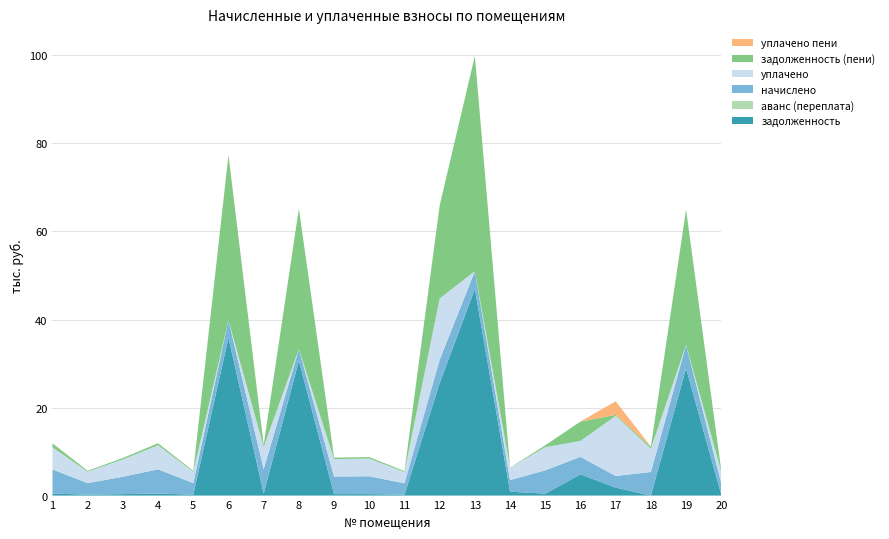

Reading left to right, list all the values displayed in this chart.

задолженность: 1=458.2	2=217.8	3=331.3	4=458.9	5=219.1	6=35869.9	7=460.9	8=30649.0	9=333.0	10=337.7	11=214.4	12=25572.0	13=46952.7	14=884.3	15=441.6	16=4828.1	17=1824.7	18=0.0	19=28888.5	20=219.8
аванс (переплата): 1=0.0	2=0.0	3=0.0	4=0.0	5=0.0	6=0.0	7=0.0	8=0.0	9=0.0	10=0.0	11=0.0	12=0.0	13=0.0	14=0.0	15=0.0	16=0.0	17=0.0	18=0.0	19=0.0	20=0.0
начислено: 1=5498.5	2=2613.4	3=3956.0	4=5506.4	5=2613.4	6=3964.1	7=5530.4	8=2629.3	9=3996.0	10=4051.9	11=2573.4	12=5298.7	13=4027.9	14=2637.4	15=5298.7	16=3980.0	17=2629.3	18=5362.7	19=5298.7	20=2637.4
уплачено: 1=4993.5	2=2591.1	3=3922.7	4=5459.6	5=2552.7	6=0.0	7=5071.5	8=0.0	9=3962.0	10=4017.4	11=2551.5	12=13900.0	13=0.0	14=2834.7	15=5253.6	16=3601.1	17=13661.4	18=5317.1	19=0.0	20=2614.9
задолженность (пени): 1=916.4	2=217.8	3=329.3	4=458.9	5=219.1	6=37564.2	7=461.8	8=31929.5	9=333.0	10=337.7	11=214.4	12=21139.3	13=48914.4	14=0.0	15=441.6	16=4405.1	17=219.1	18=446.9	19=30790.9	20=219.8
уплачено пени: 1=0.9	2=0.0	3=2.0	4=0.8	5=2.9	6=0.0	7=0.0	8=0.0	9=0.0	10=0.0	11=0.0	12=0.0	13=0.0	14=27.1	15=0.0	16=0.0	17=3101.5	18=0.0	19=0.0	20=0.4